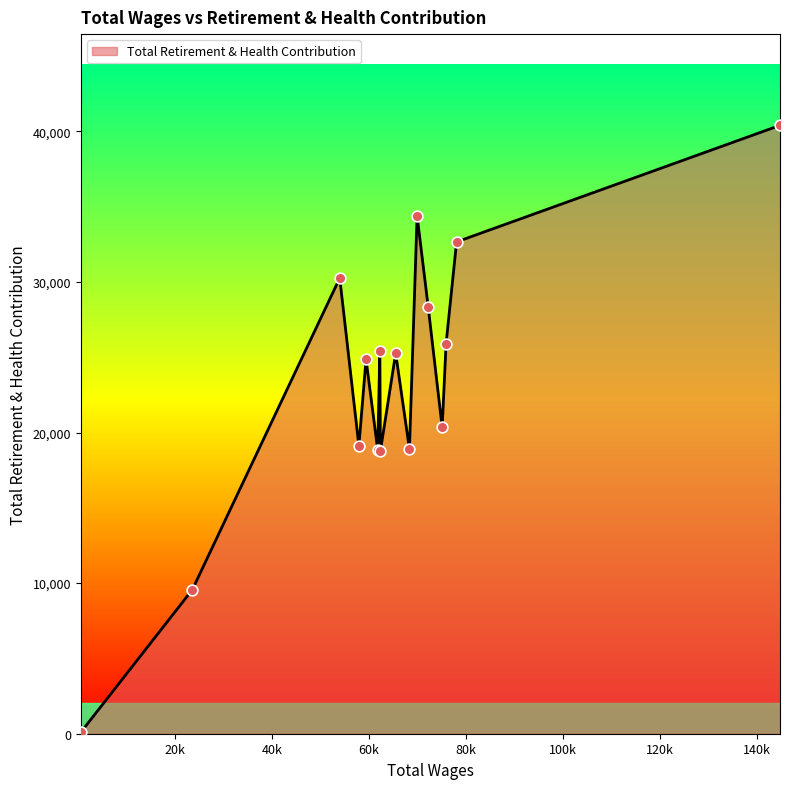

What is the difference between the maximum and minimum values?

40306